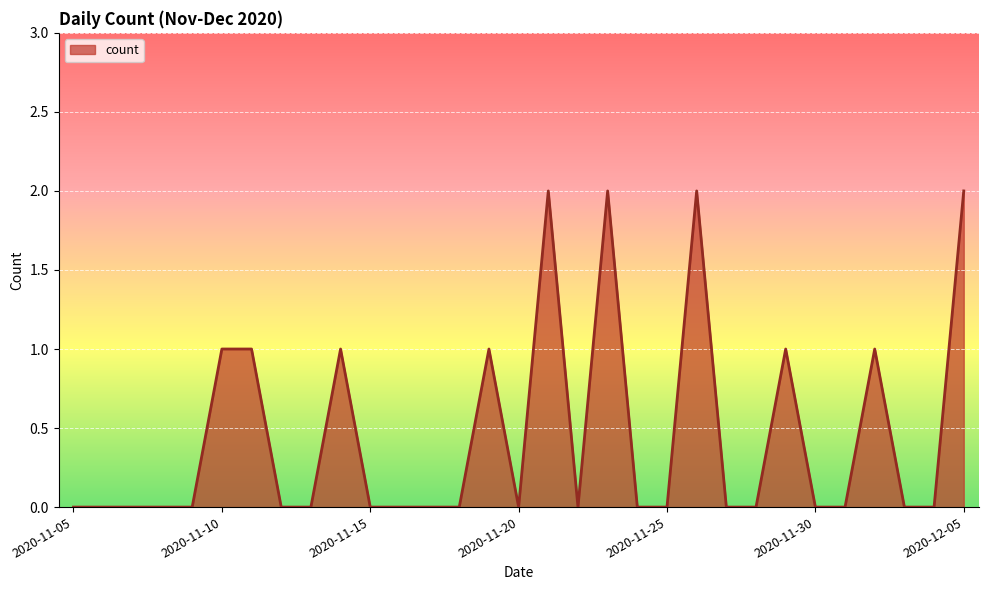

Does the chart have visible grid lines?

Yes